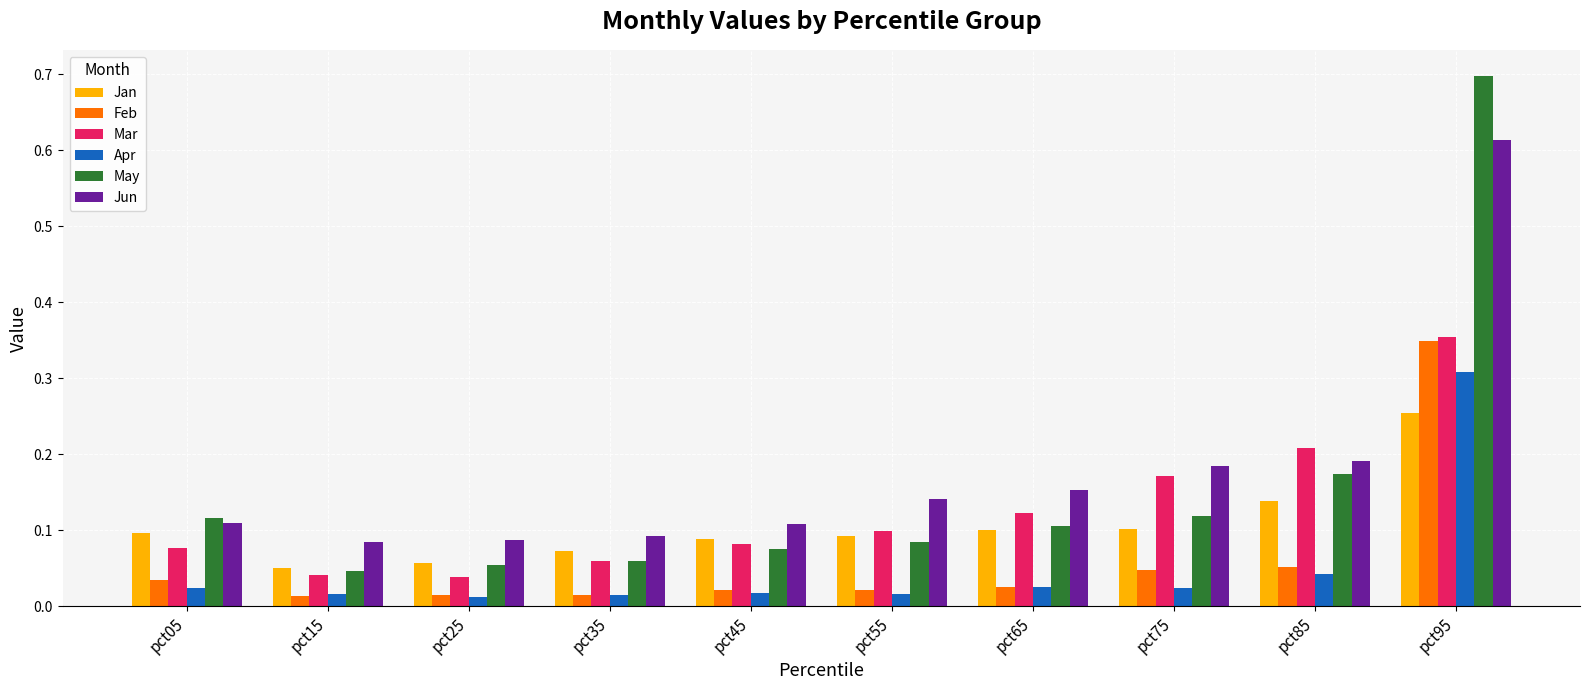

Which series has the largest range (max minus min)?

May